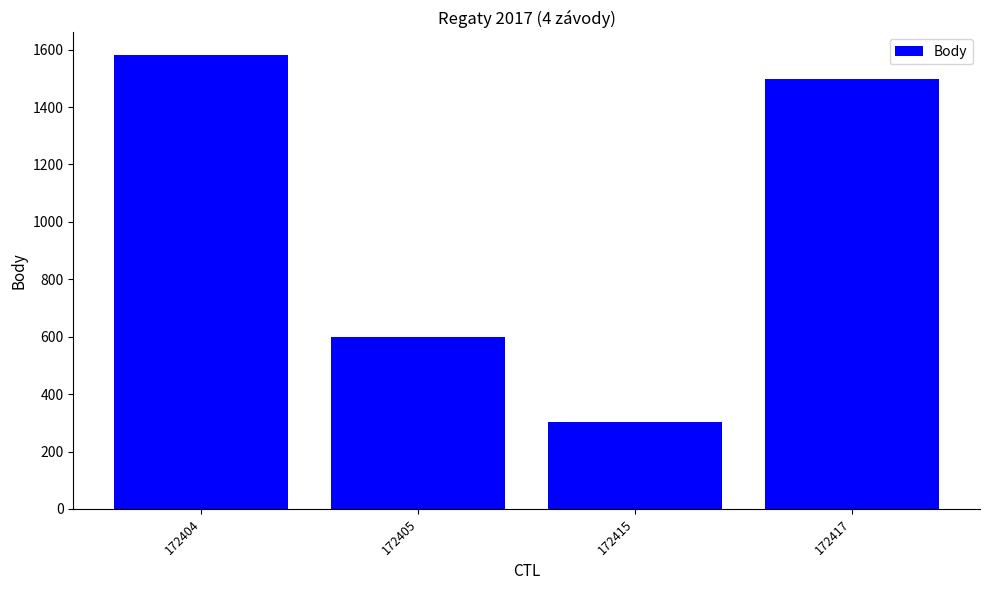

Reading left to right, what are all the values shown in this chart?

1581	598	303	1497